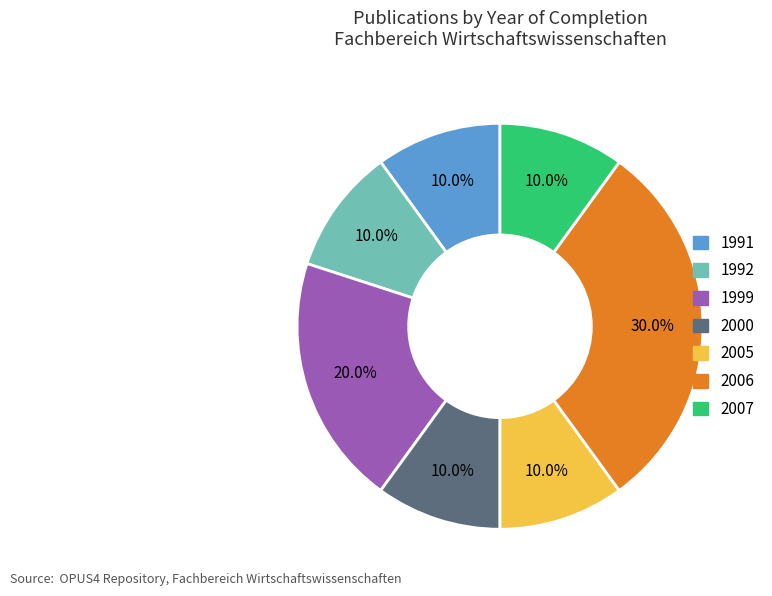

What percentage is NOT represented by 2007?

90.0%